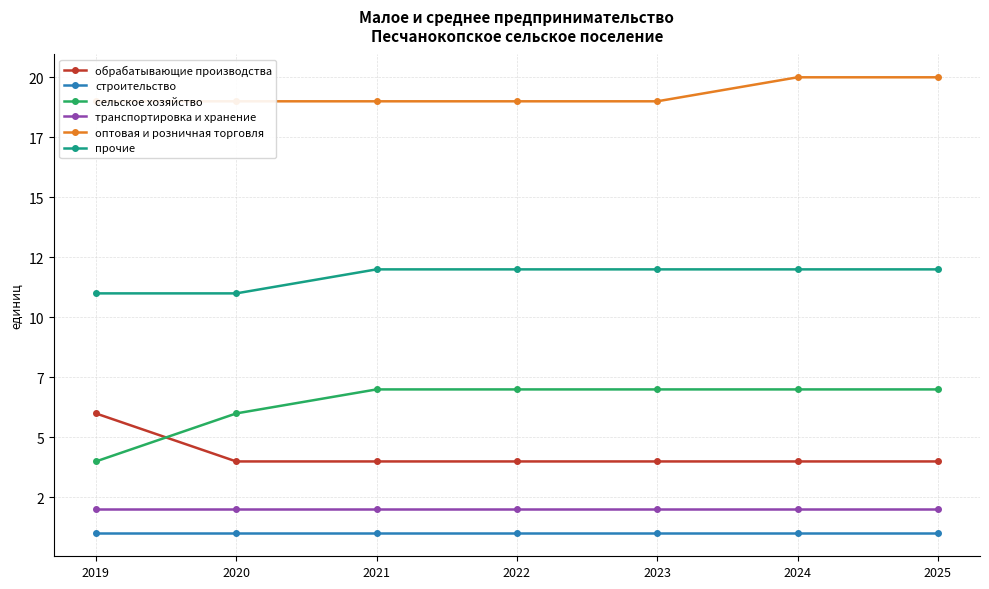

What is the total value across all series at 2019?

43